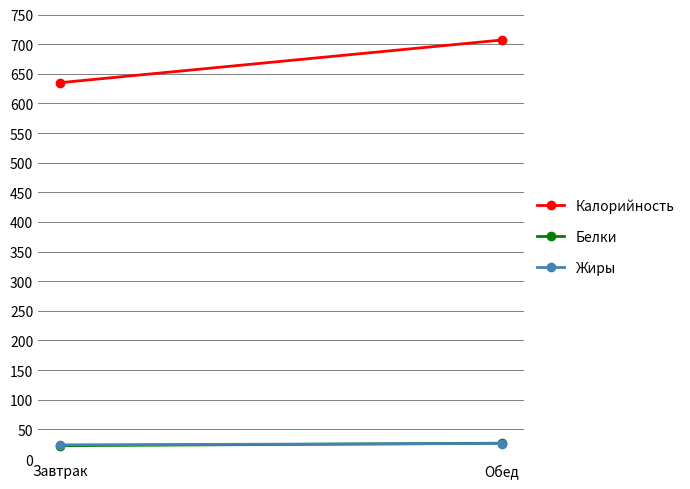

Count the number of categories in the chart.

2